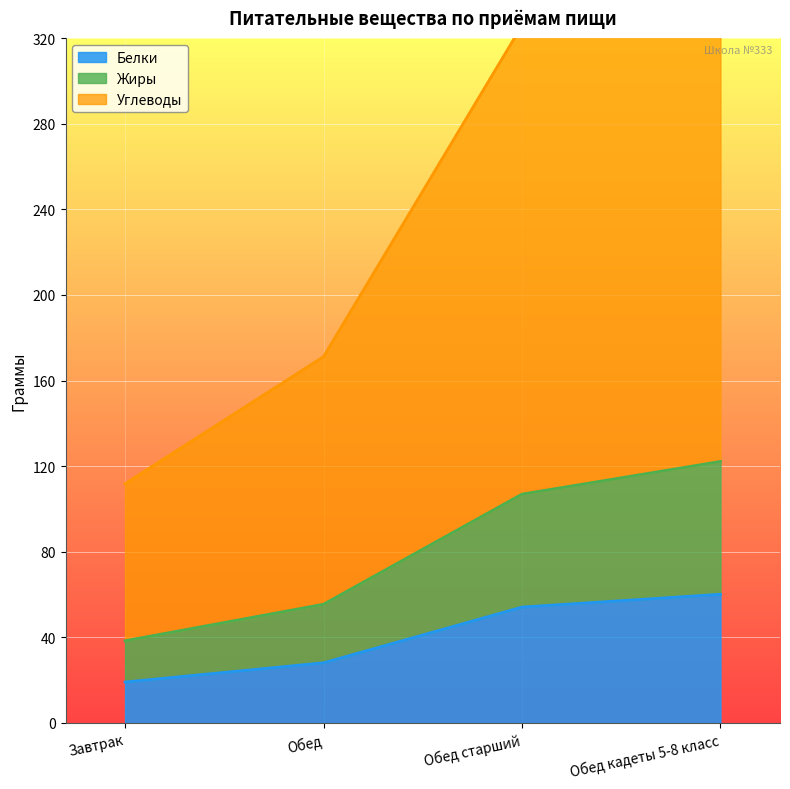

The Белки series shows 19.1 at Завтрак. True or false?

True